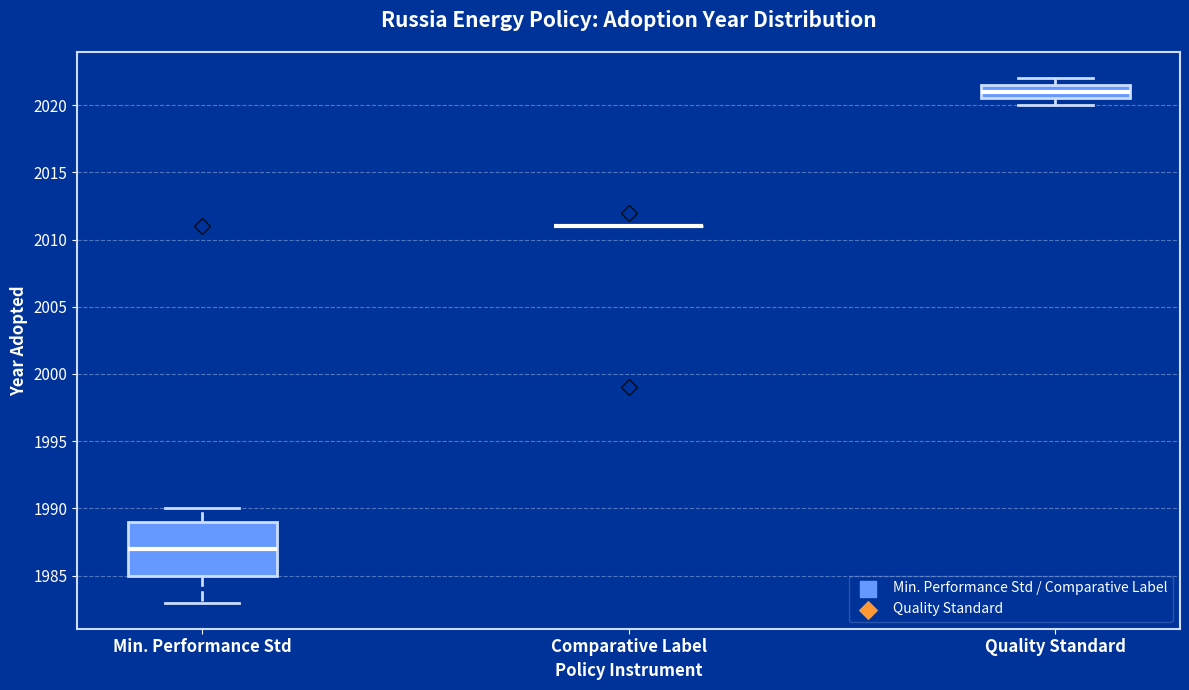

Which box is the tallest, from its lower edge to its upper edge?

Min. Performance Std